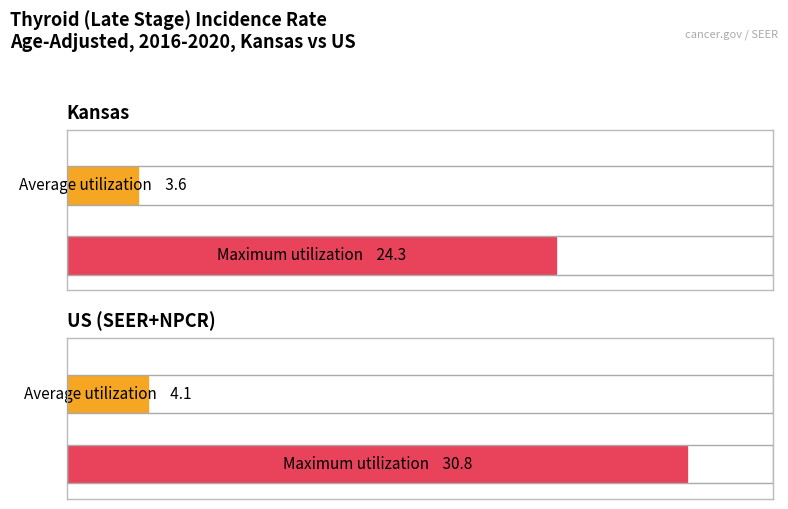

What is the sum of the Maximum utilization values at Kansas and US (SEER+NPCR)?

55.1